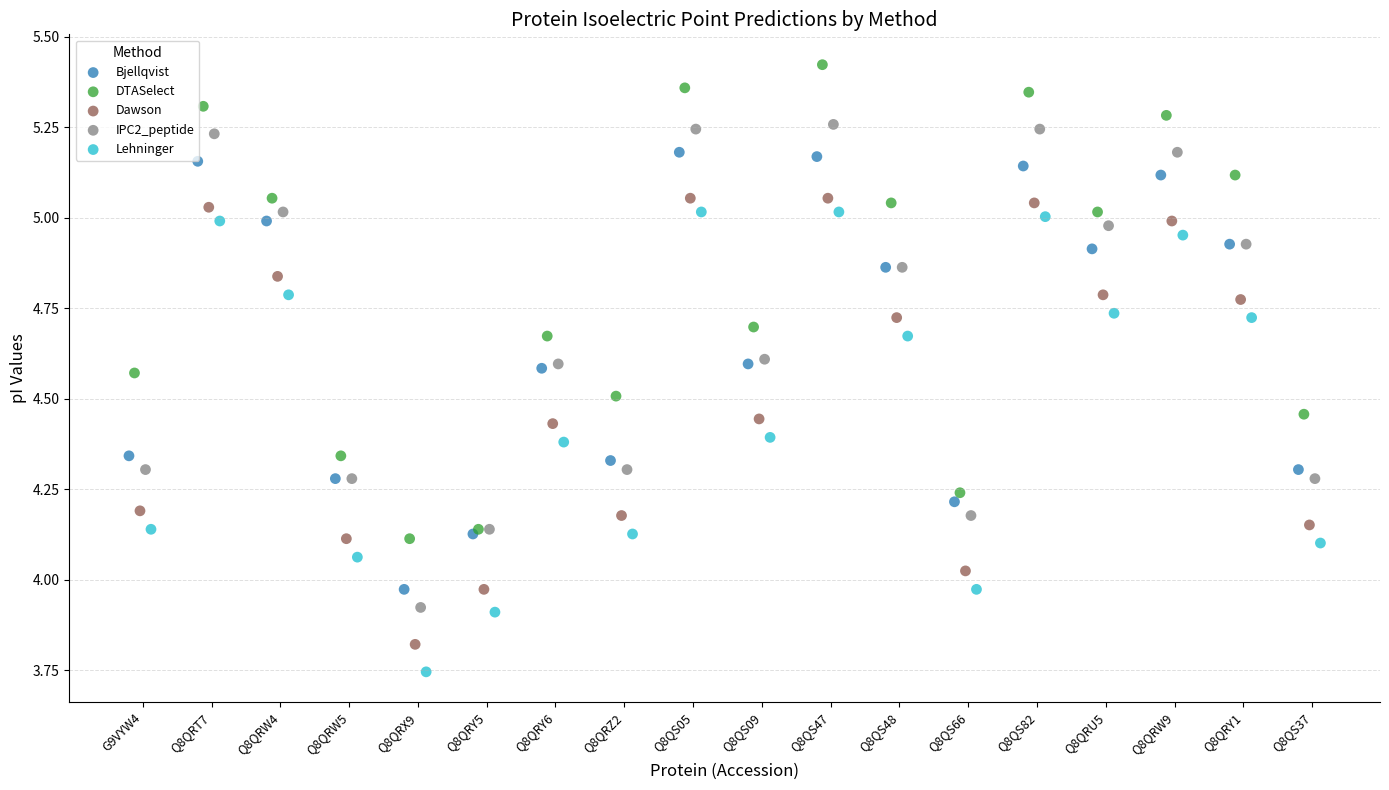

Which series reaches the minimum Y coordinate?

Lehninger